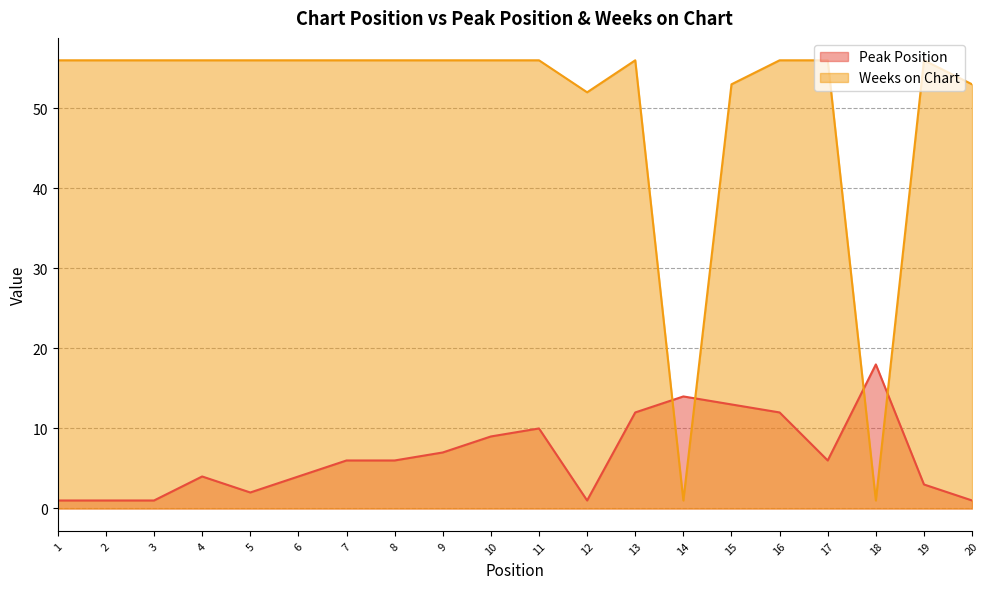

Where is Weeks on Chart nearest to the value 28?

12